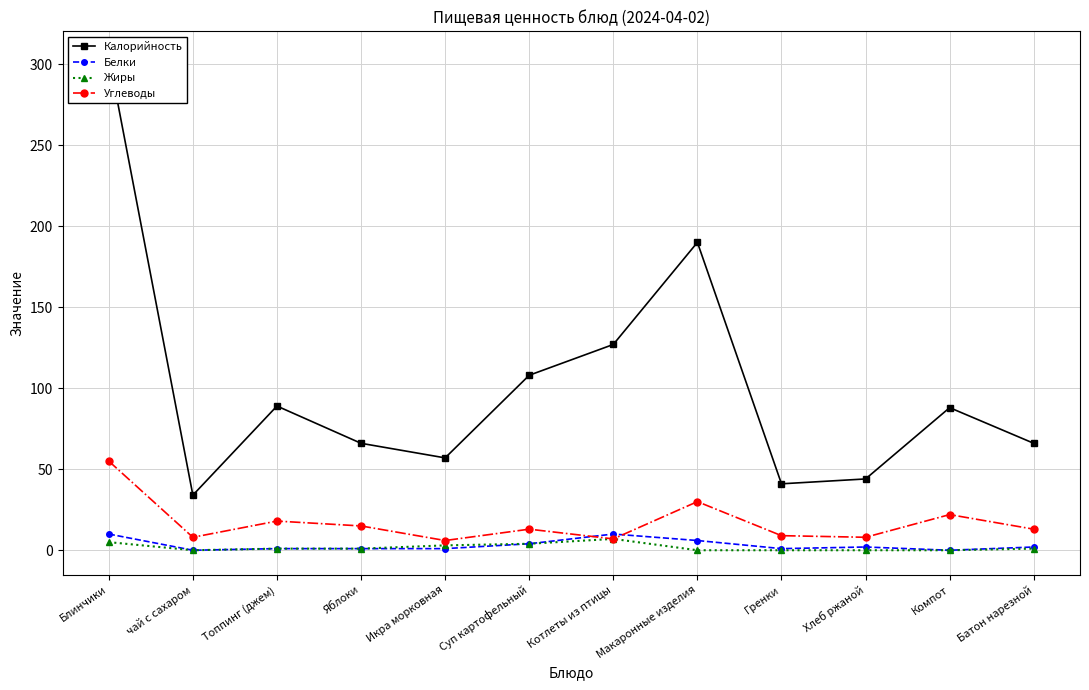

What value does the Калорийность series have at Батон нарезной?

66